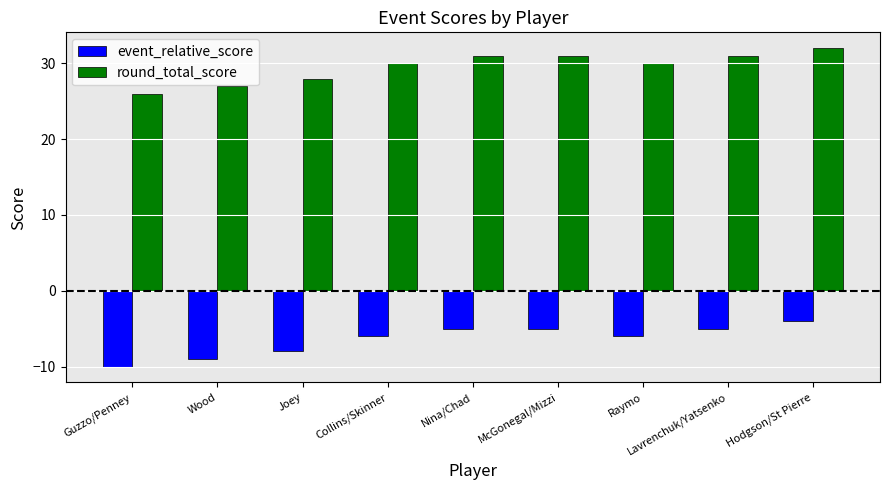

The round_total_score series shows 26 at Guzzo/Penney. True or false?

True